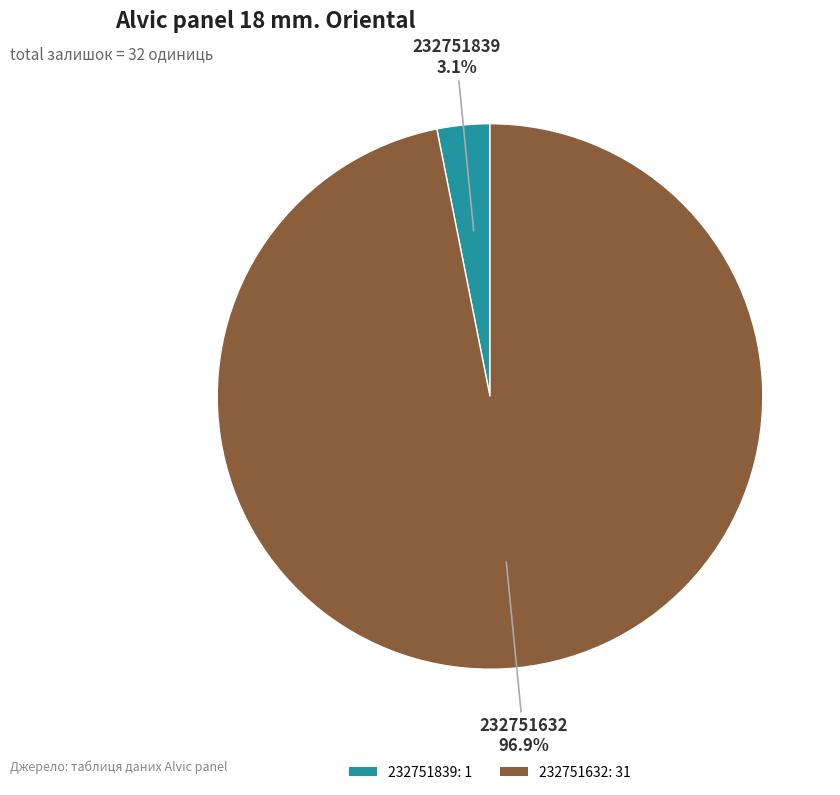

What is the total percentage of 232751632 and 232751839?

100.0%